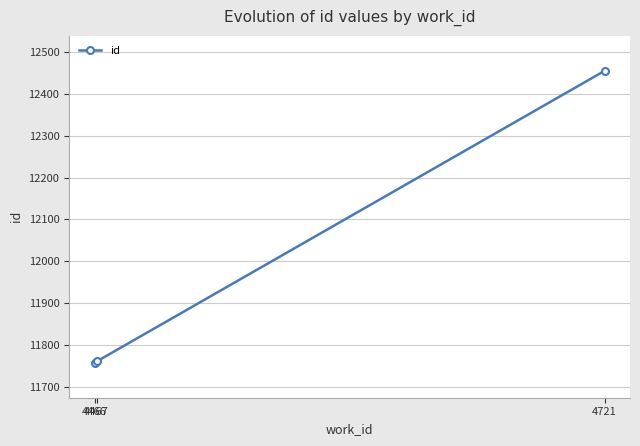

What is the greatest value displayed?

12455